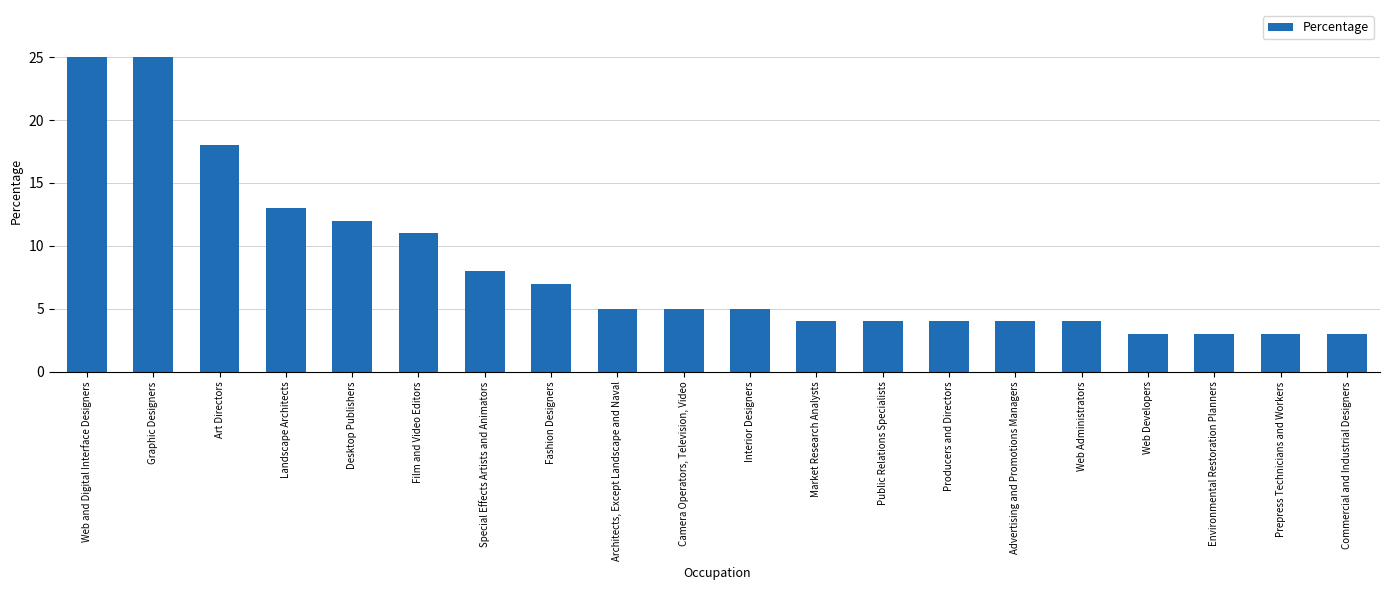

What is the greatest value displayed?

25